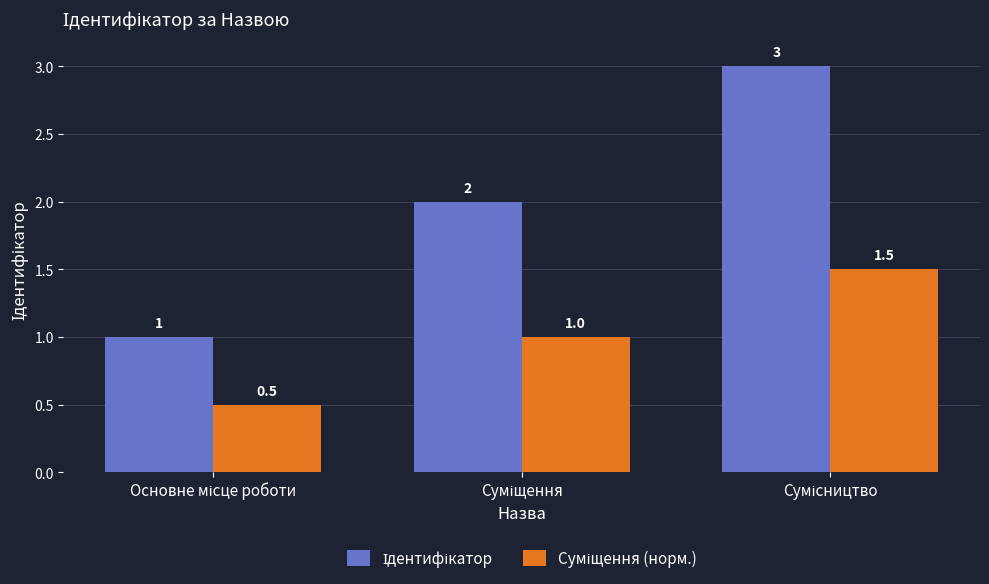

What is the smallest value displayed?

0.5